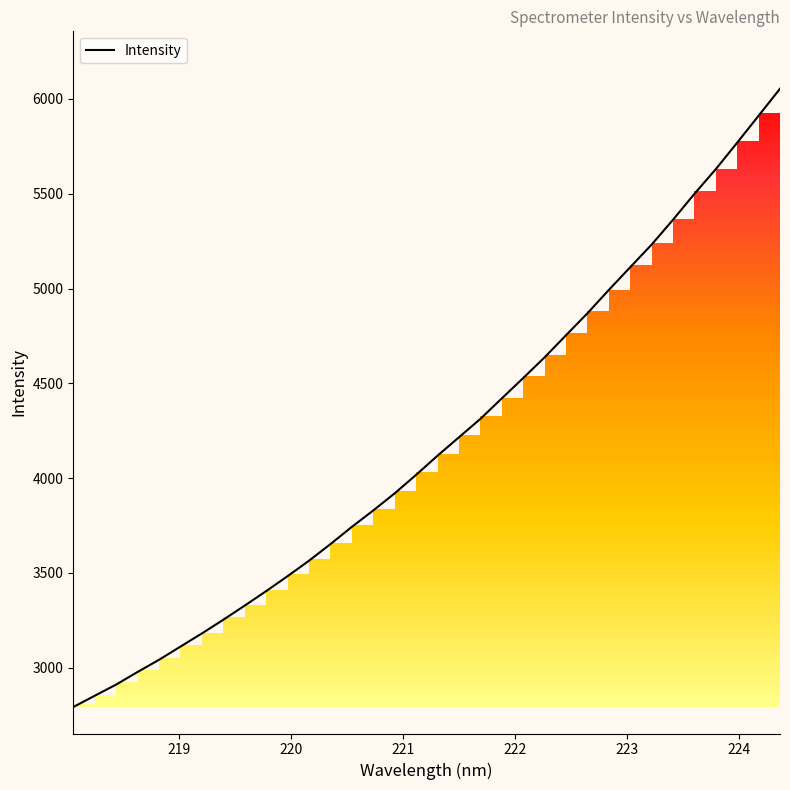

How many lines are shown in the chart?

1